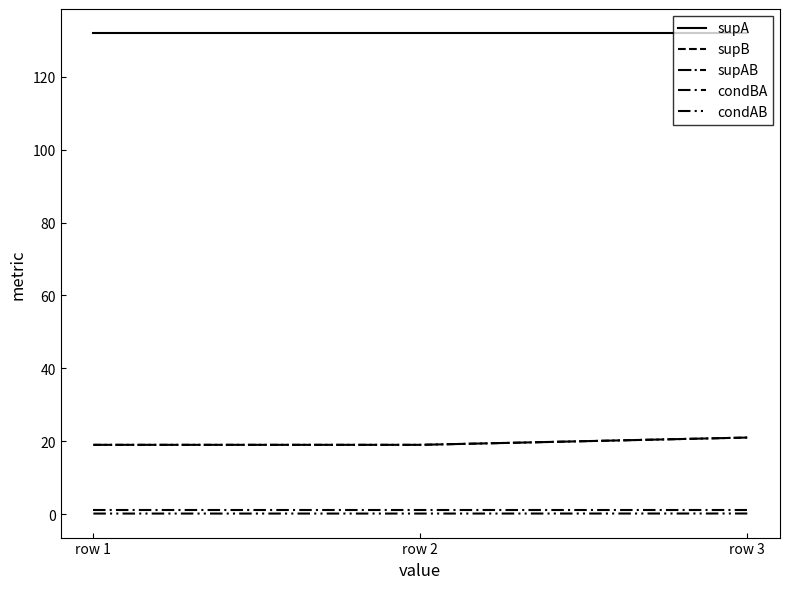

How many lines are shown in the chart?

5